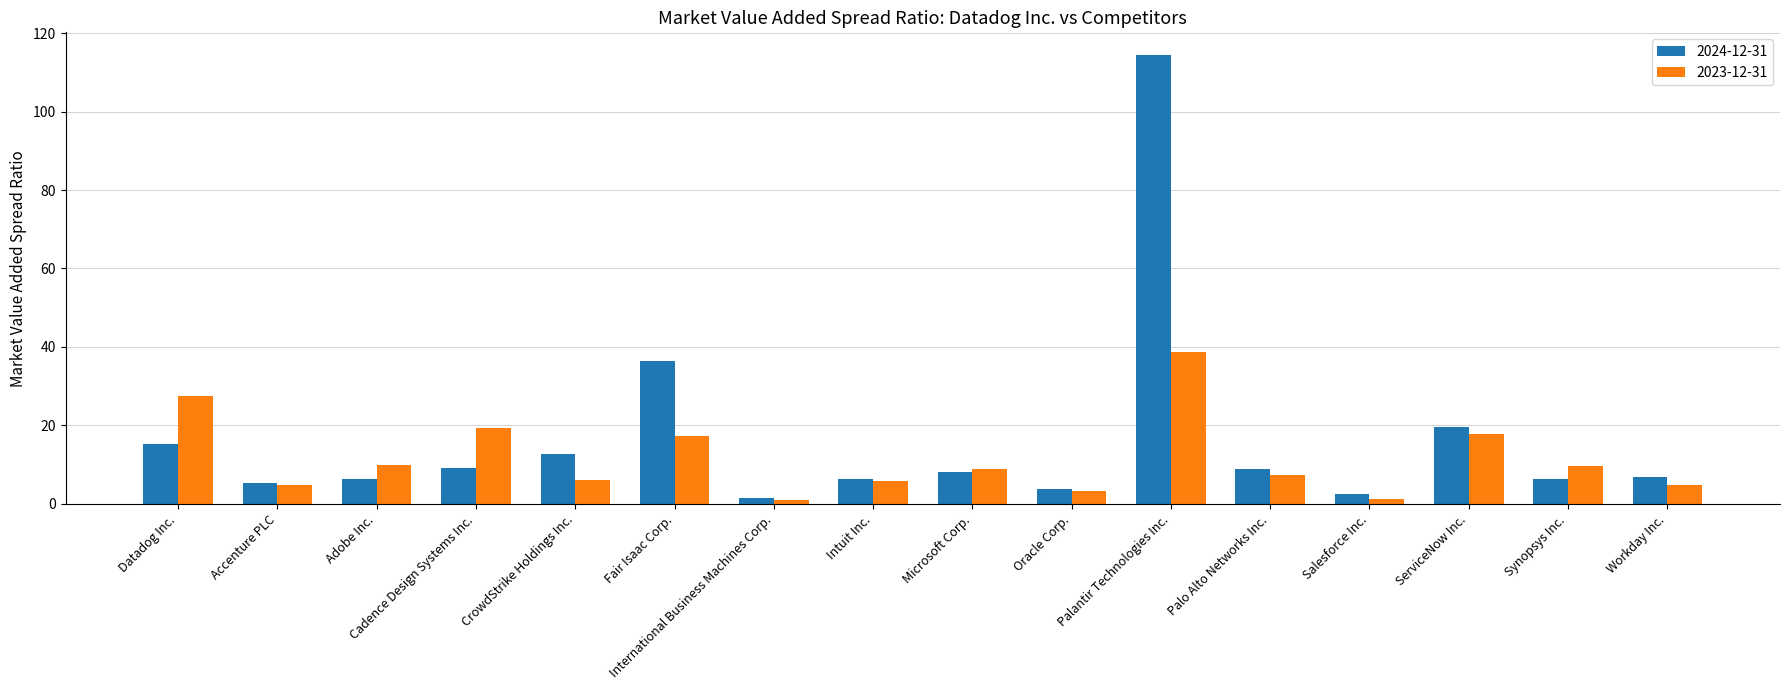

What is the label of the 2nd bar from the left?

Accenture PLC